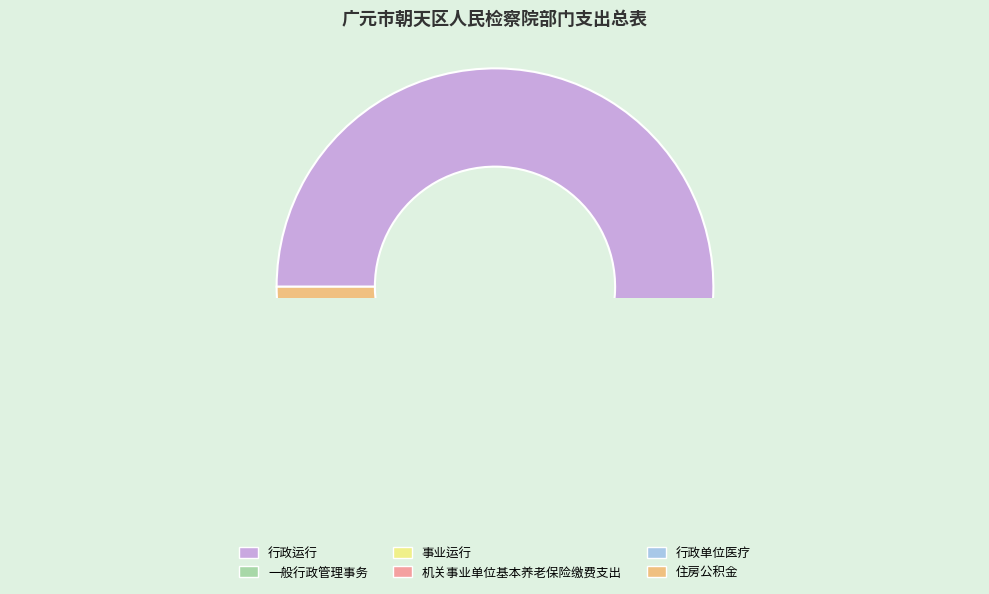

What is the smallest slice in the pie chart?

行政单位医疗